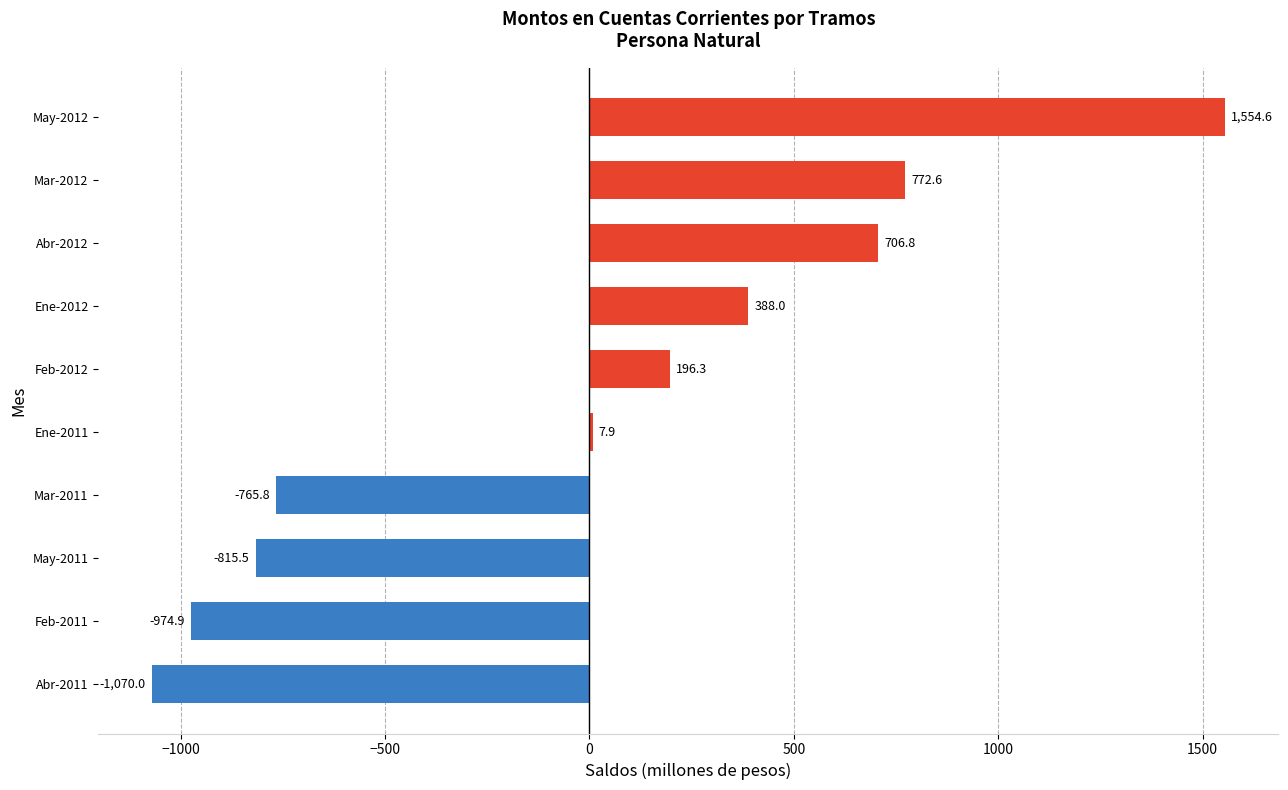

Which has a higher value, Abr-2012 or May-2012?

May-2012